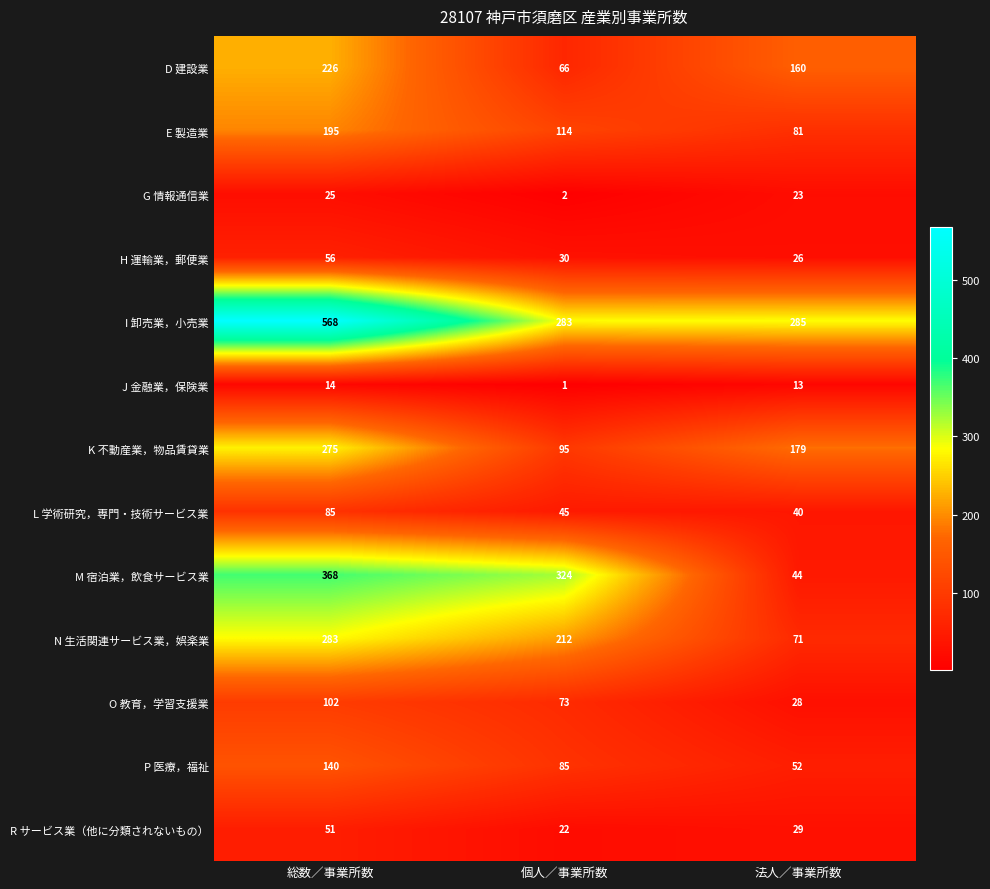

What is the average value of the E 製造業 series?

130